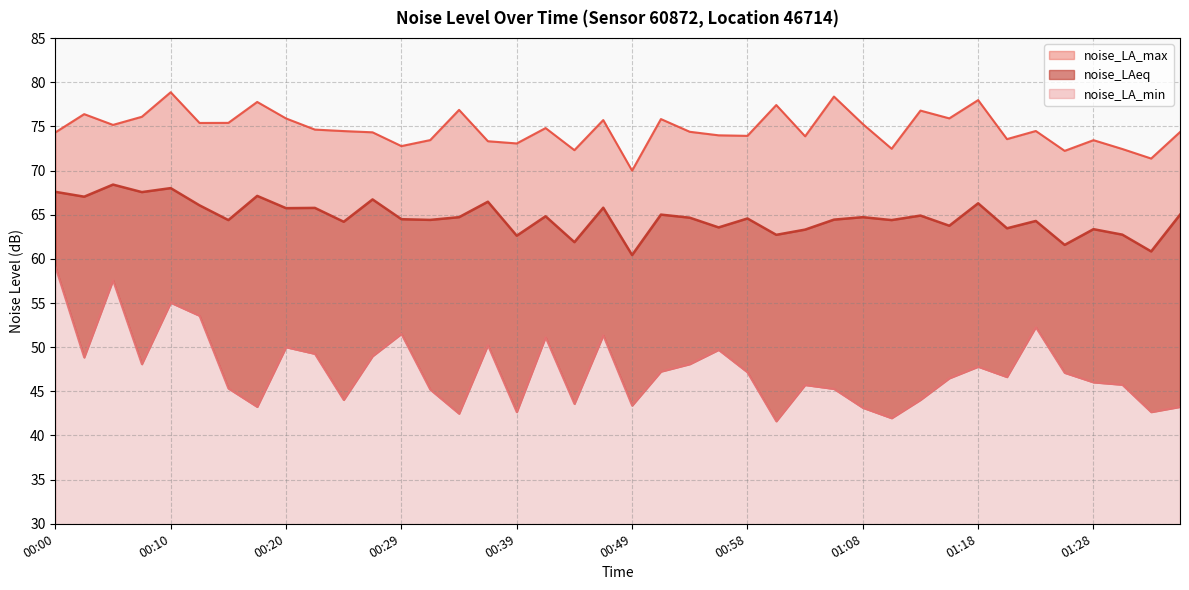

At which category is the sum across all series the highest?

00:10